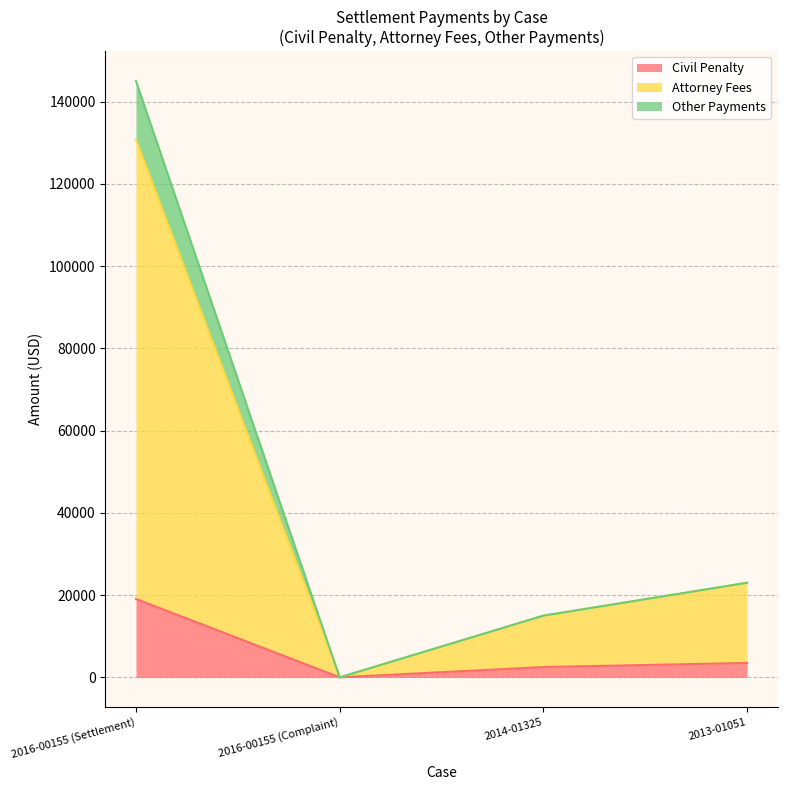

Rank the series by their maximum value, from lowest to highest.

Civil Penalty, Attorney Fees, Other Payments